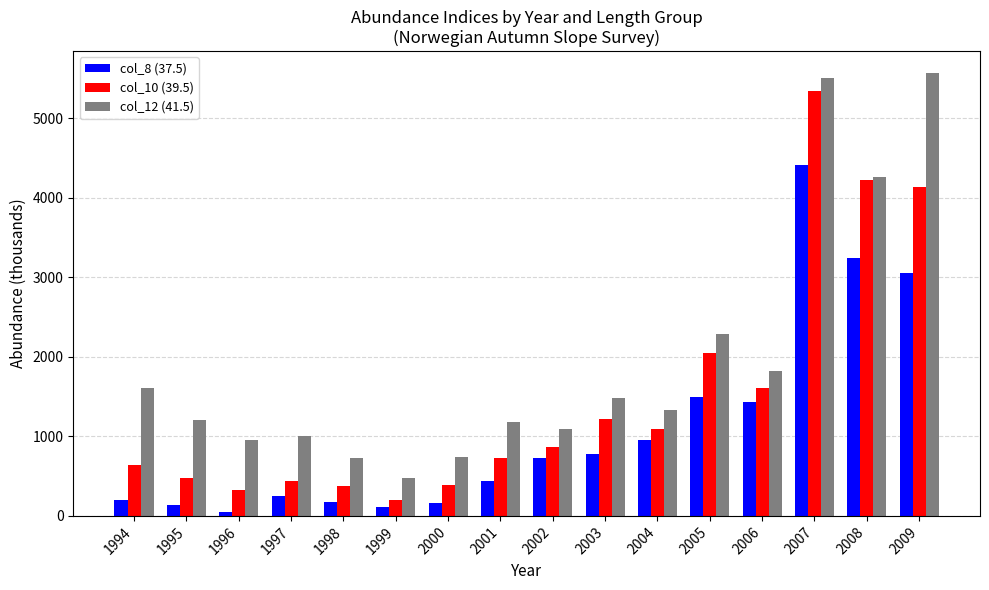

How many bars are there in total?

48